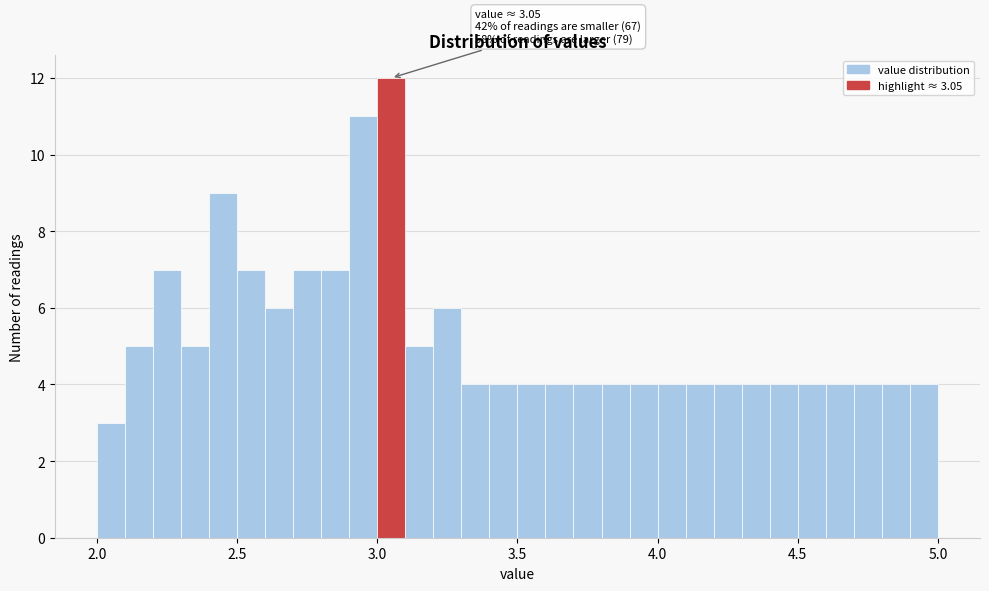

Around what value on the x-axis is the tallest bar? Give the approximate position of its centre, as read against the axis.

3.05